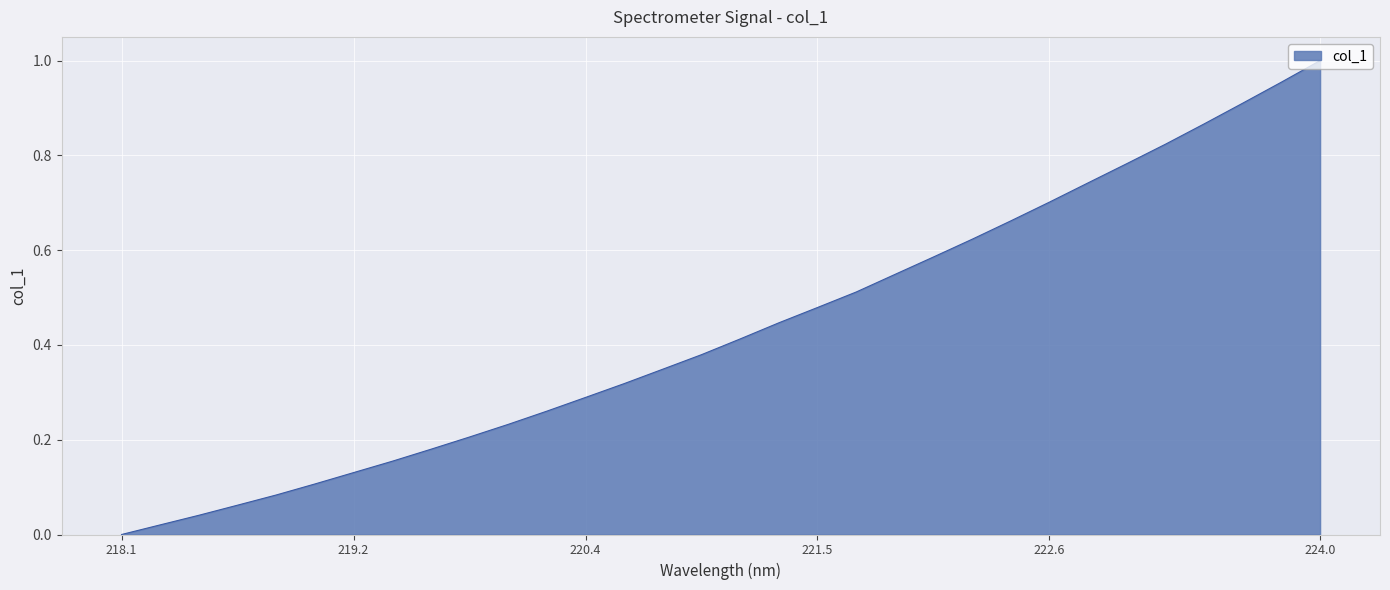

Does the chart have visible grid lines?

Yes